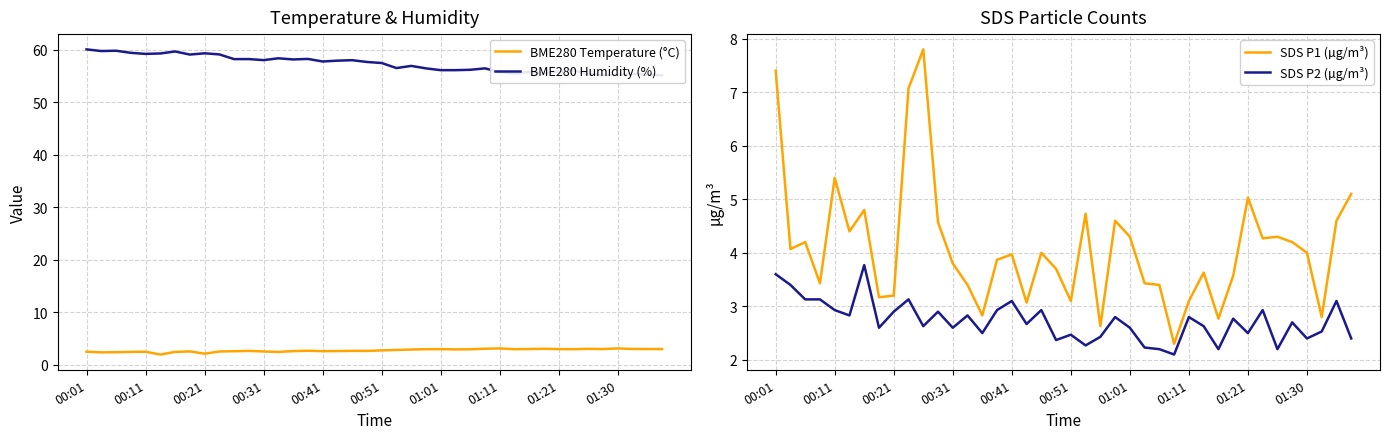

What is the maximum value shown in the chart?

60.1